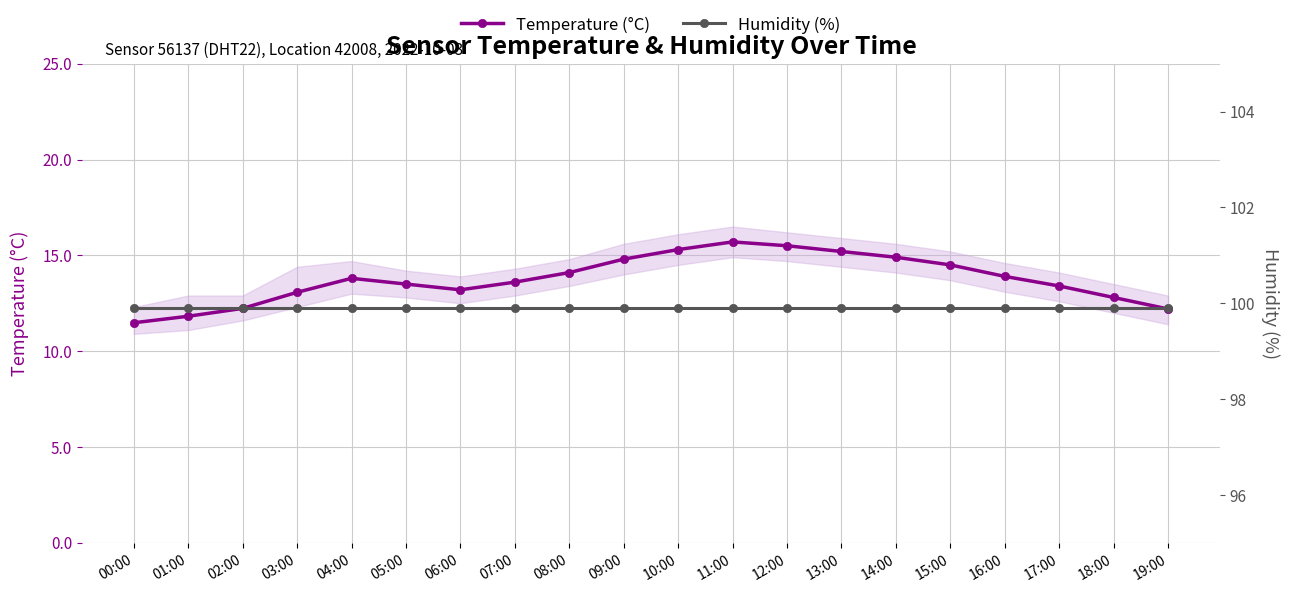

List the labels in order of Humidity (%) value, largest first.

00:00, 01:00, 02:00, 03:00, 04:00, 05:00, 06:00, 07:00, 08:00, 09:00, 10:00, 11:00, 12:00, 13:00, 14:00, 15:00, 16:00, 17:00, 18:00, 19:00